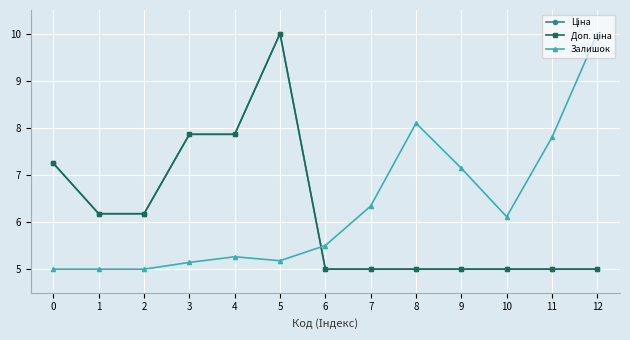

Does the chart have visible grid lines?

Yes